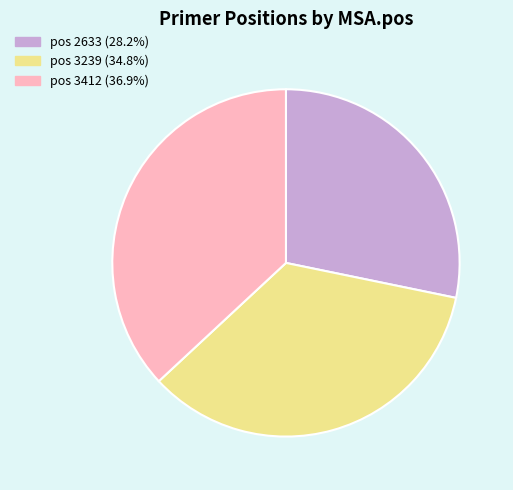

Does any single category account for the majority?

No